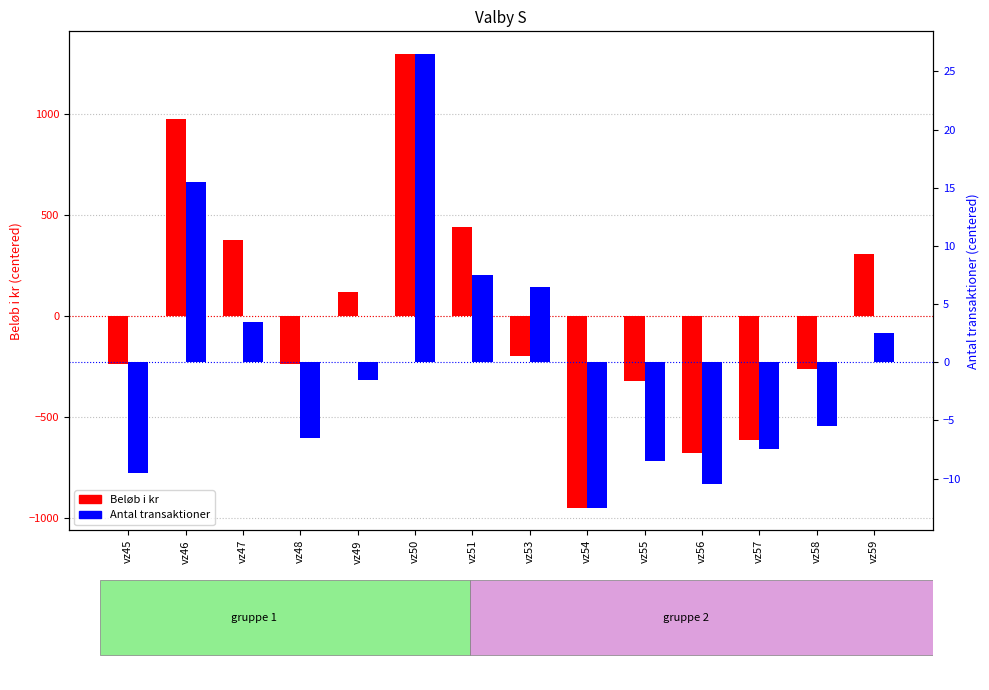

Which series has the largest total across all categories?

Antal transaktioner